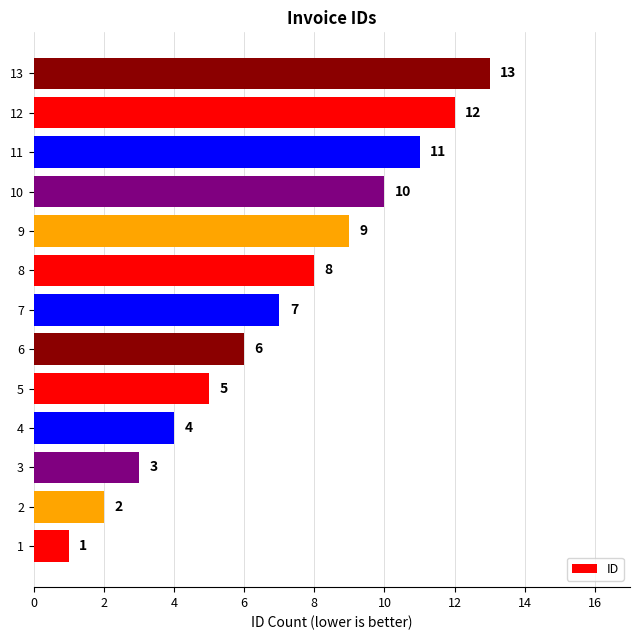

The chart shows a value of 4 at 4. True or false?

True